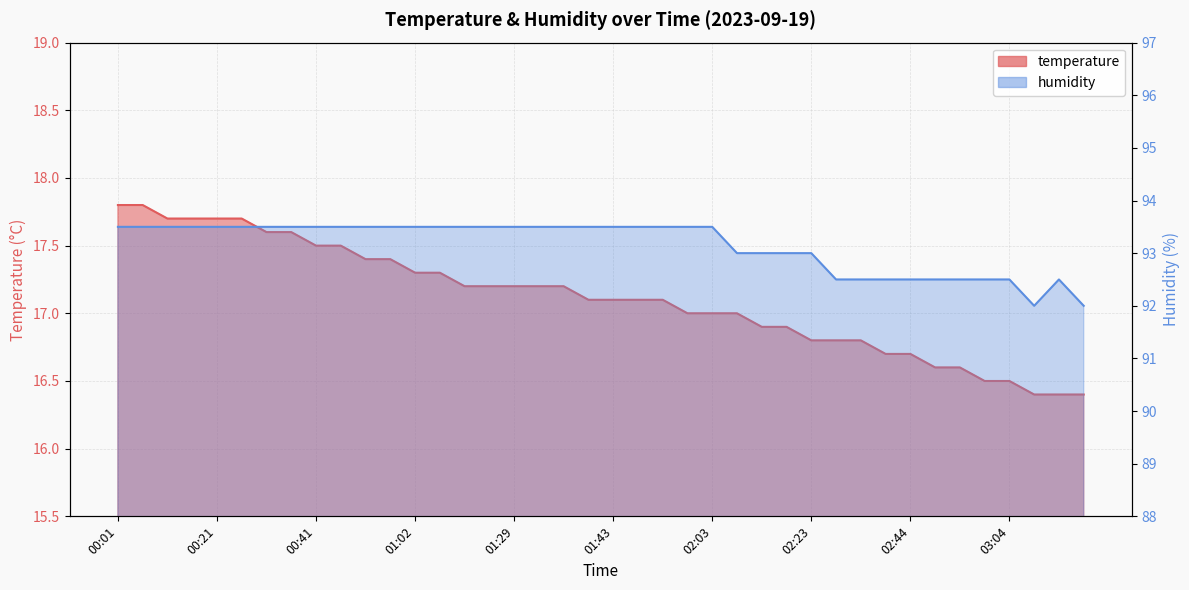

True or false: humidity and temperature cross at least once.

False